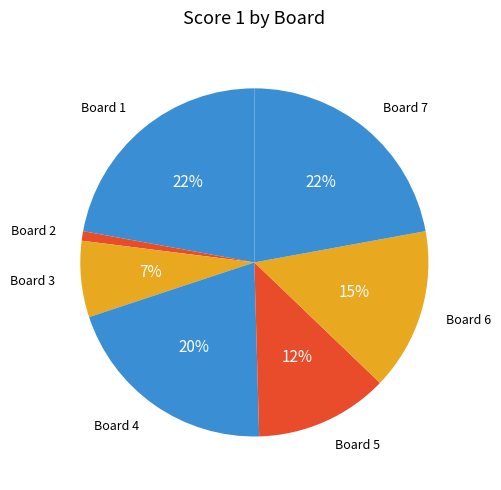

Rank the categories by value from highest to lowest.

Board 1, Board 7, Board 4, Board 6, Board 5, Board 3, Board 2